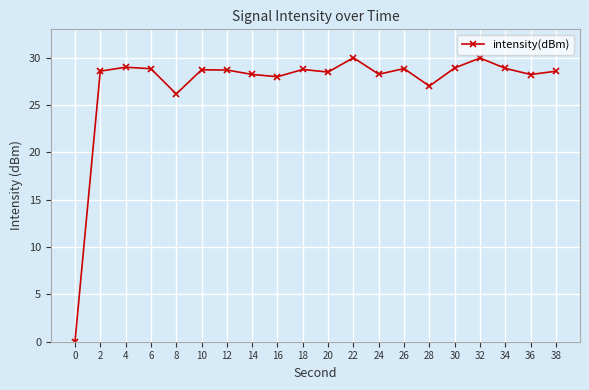

True or false: there are more than 2 points higher than both neighbors.

True